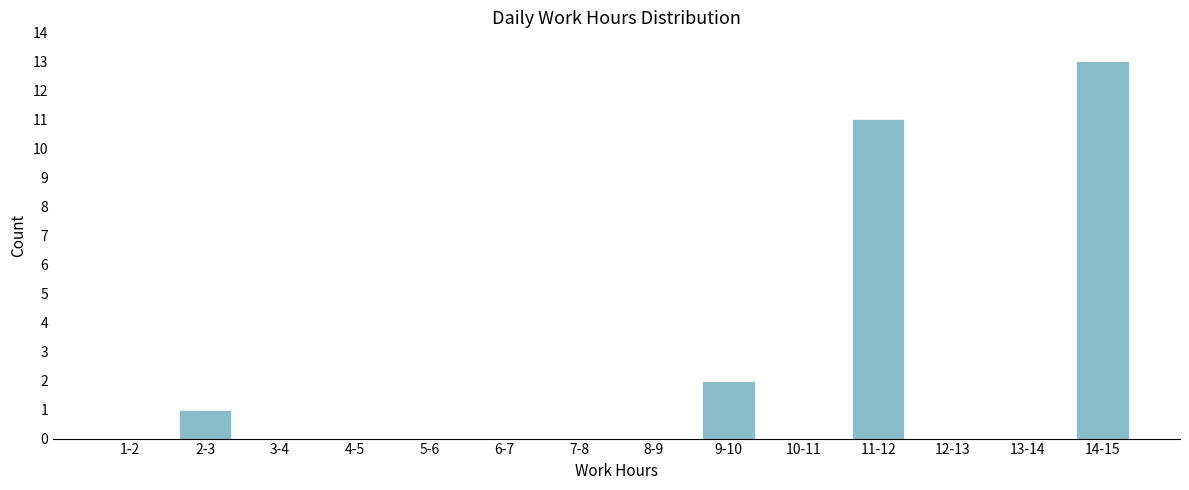

Reading left to right, extract all data points from this chart.

1-2=0	2-3=1	3-4=0	4-5=0	5-6=0	6-7=0	7-8=0	8-9=0	9-10=2	10-11=0	11-12=11	12-13=0	13-14=0	14-15=13